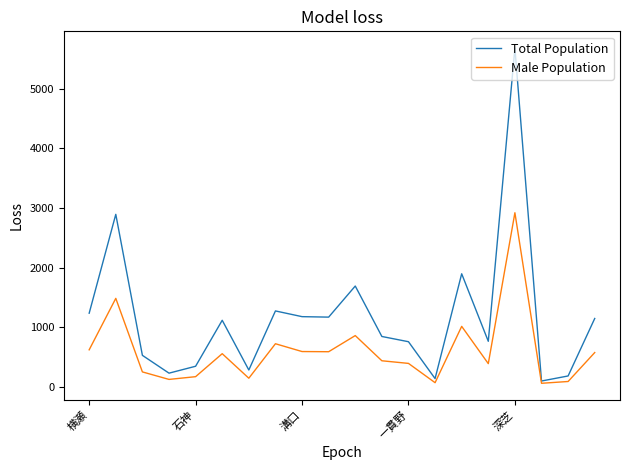

Which series has the largest total across all categories?

Total Population